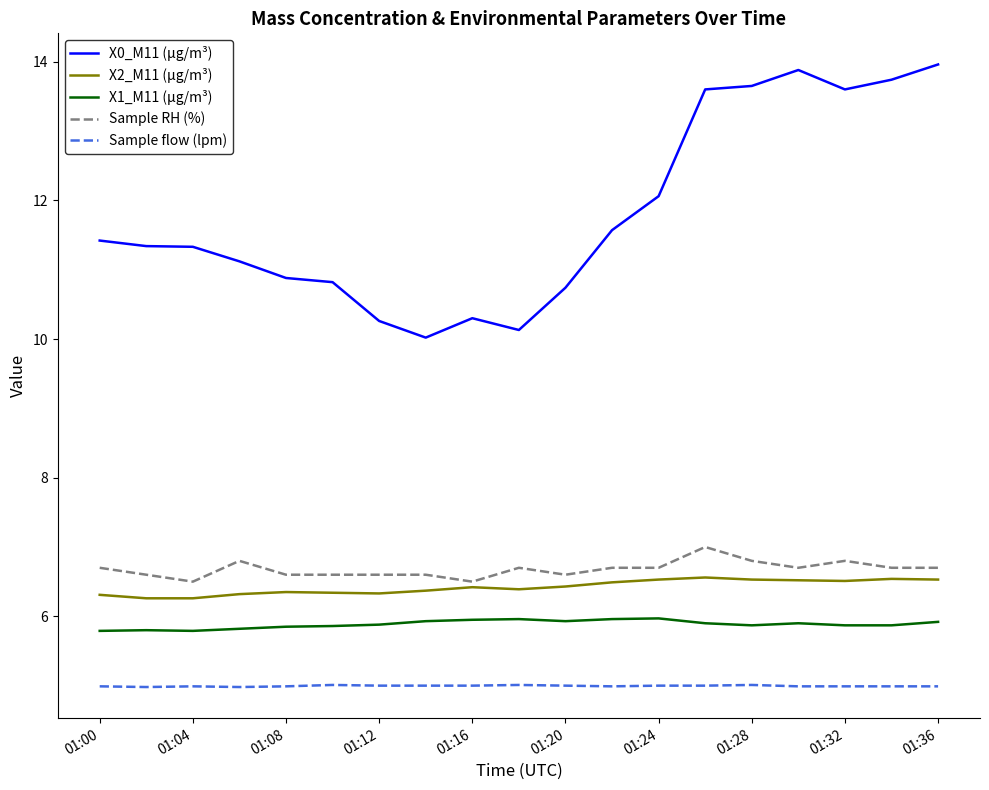

Rank the series by their maximum value, from highest to lowest.

X0_M11 (μg/m³), Sample RH (%), X2_M11 (μg/m³), X1_M11 (μg/m³), Sample flow (lpm)